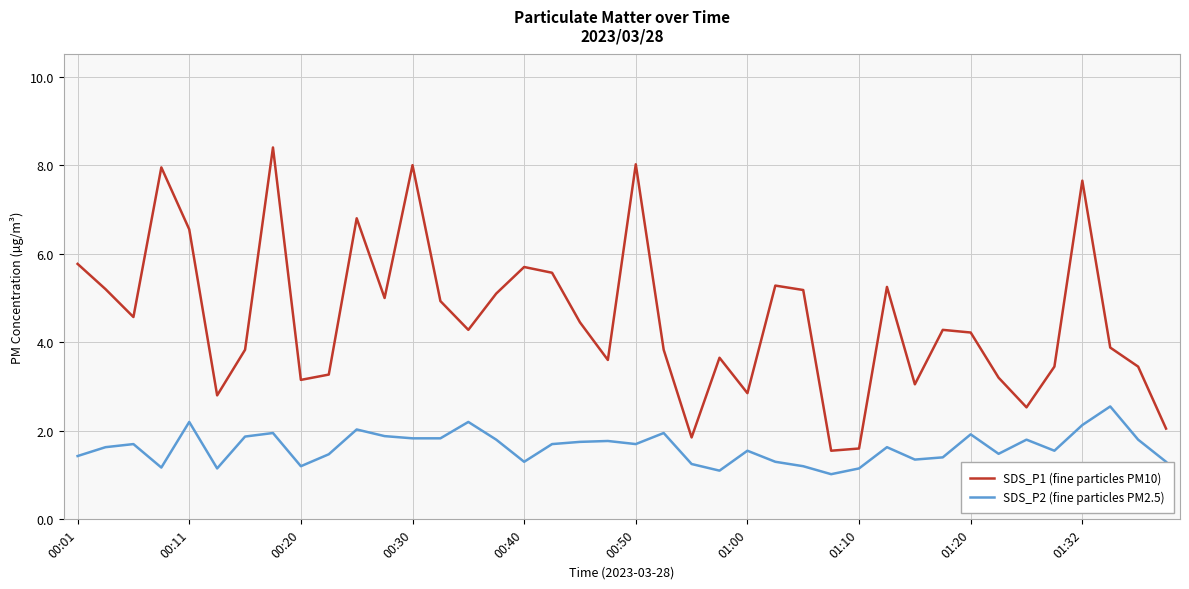

Which series has the largest total across all categories?

SDS_P1 (fine particles PM10)